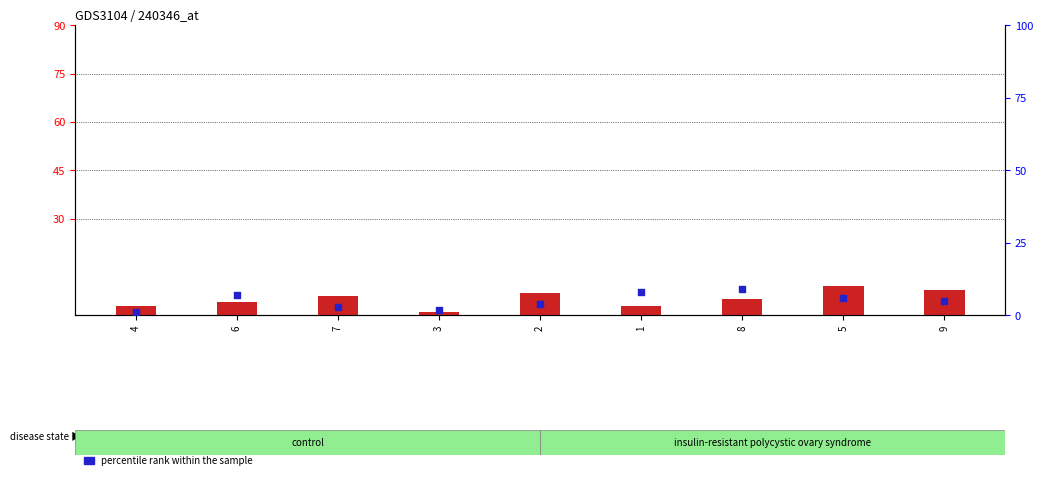

Which series contains the highest Y value?

count